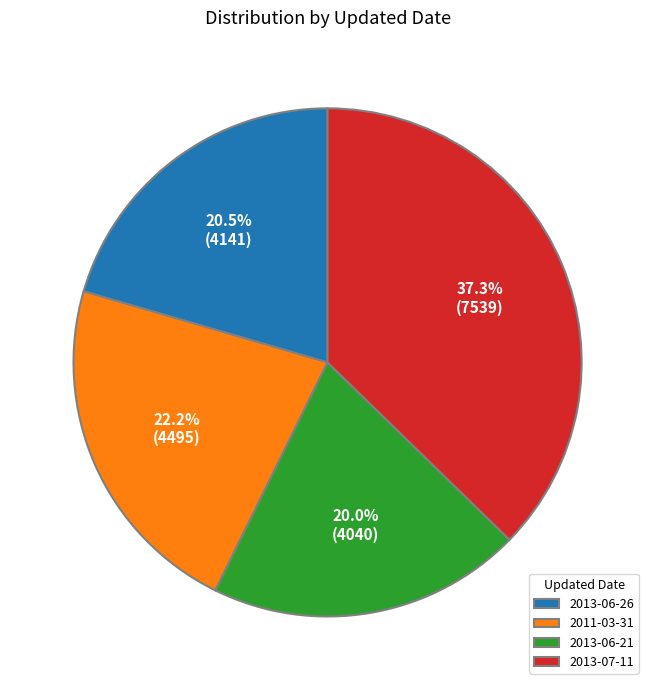

Do 2011-03-31 and 2013-06-26 together represent more than half of the pie?

No